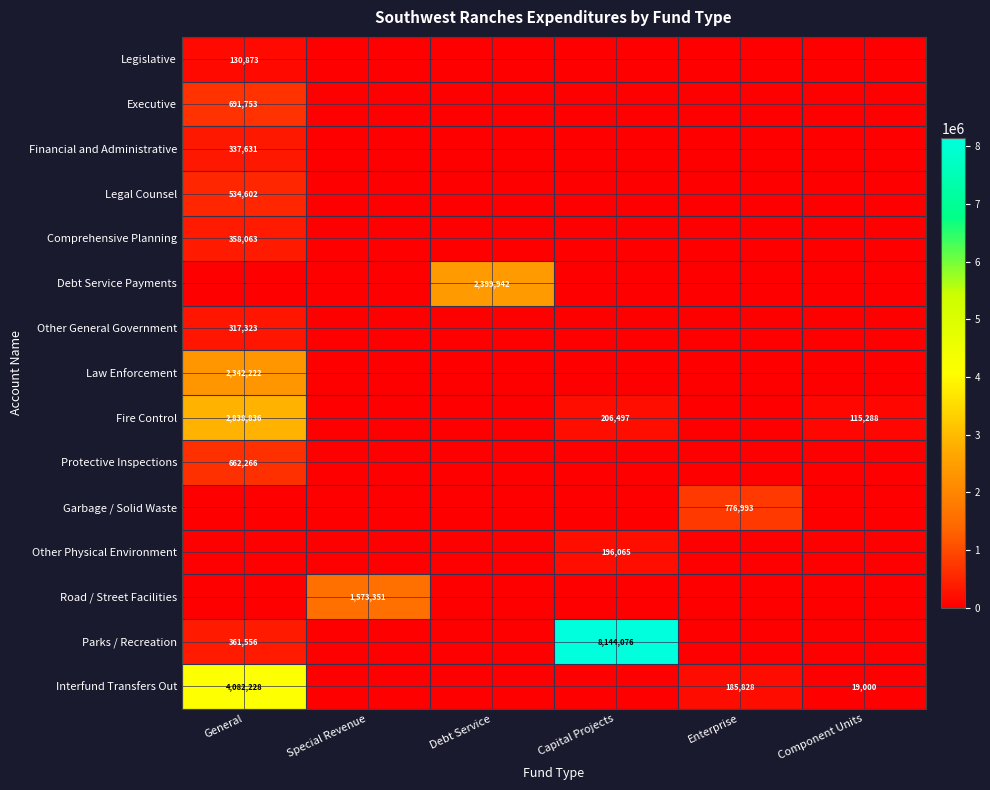

Is it true that Road / Street Facilities equals -682388 at General?

False